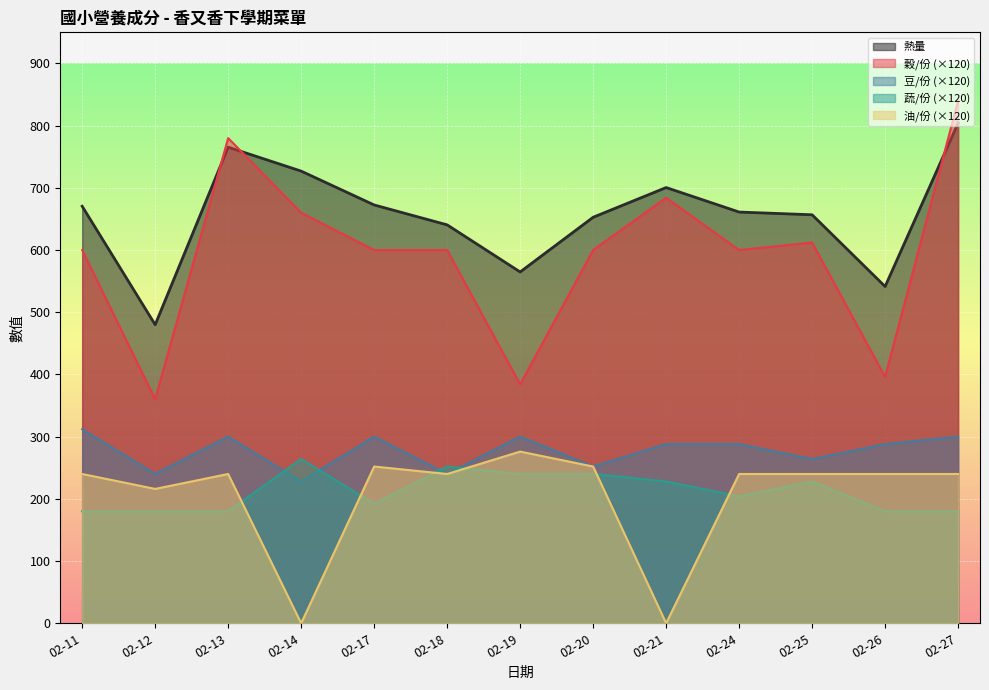

What are all the series names shown in the legend?

熱量, 穀/份 (×120), 豆/份 (×120), 蔬/份 (×120), 油/份 (×120)